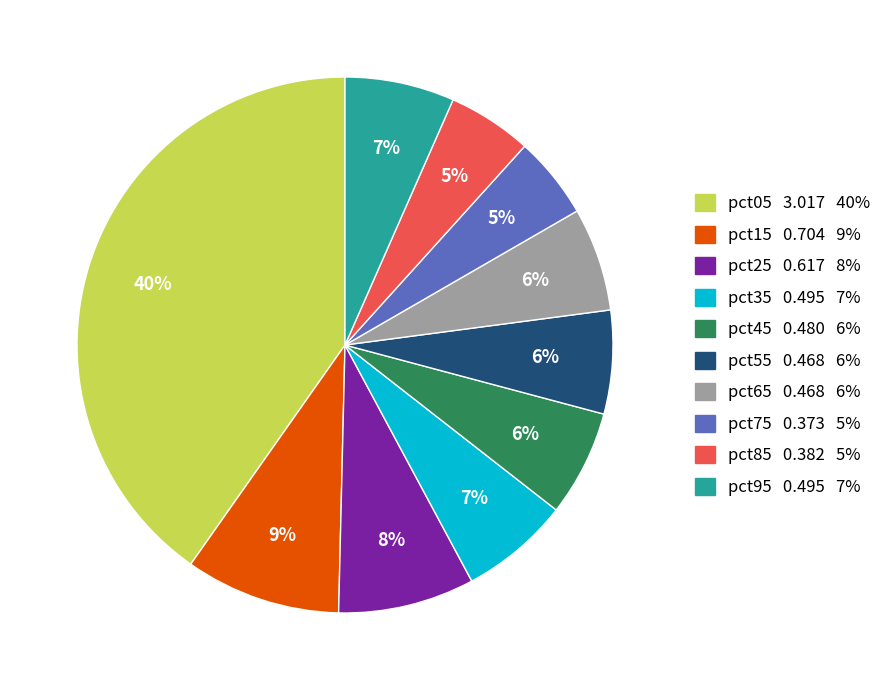

Combined, do pct15 and pct75 account for over 50%?

No